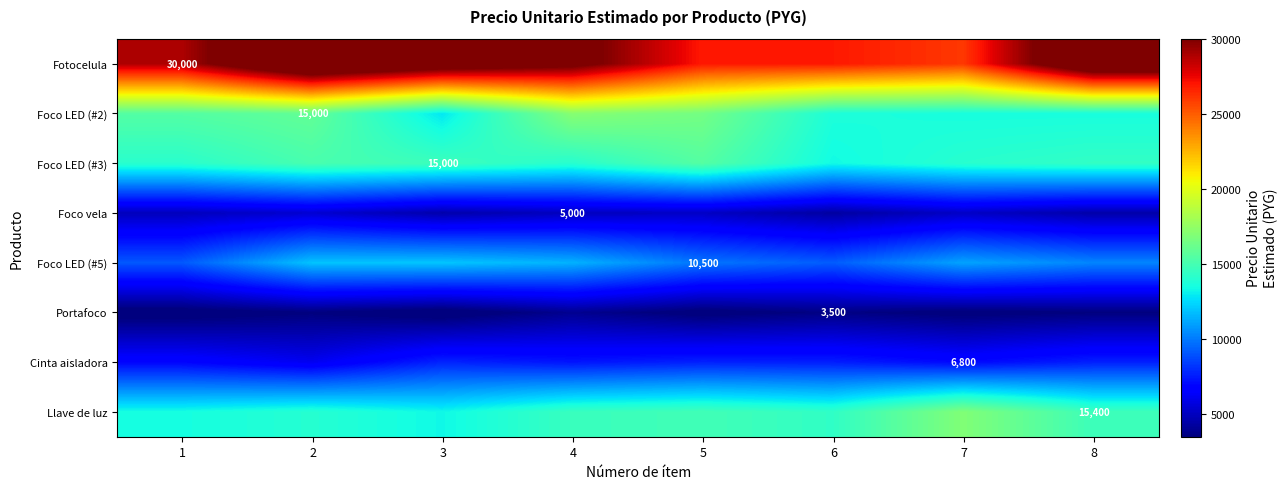

The Foco LED (#3) series shows 18461.4 at 7. True or false?

False